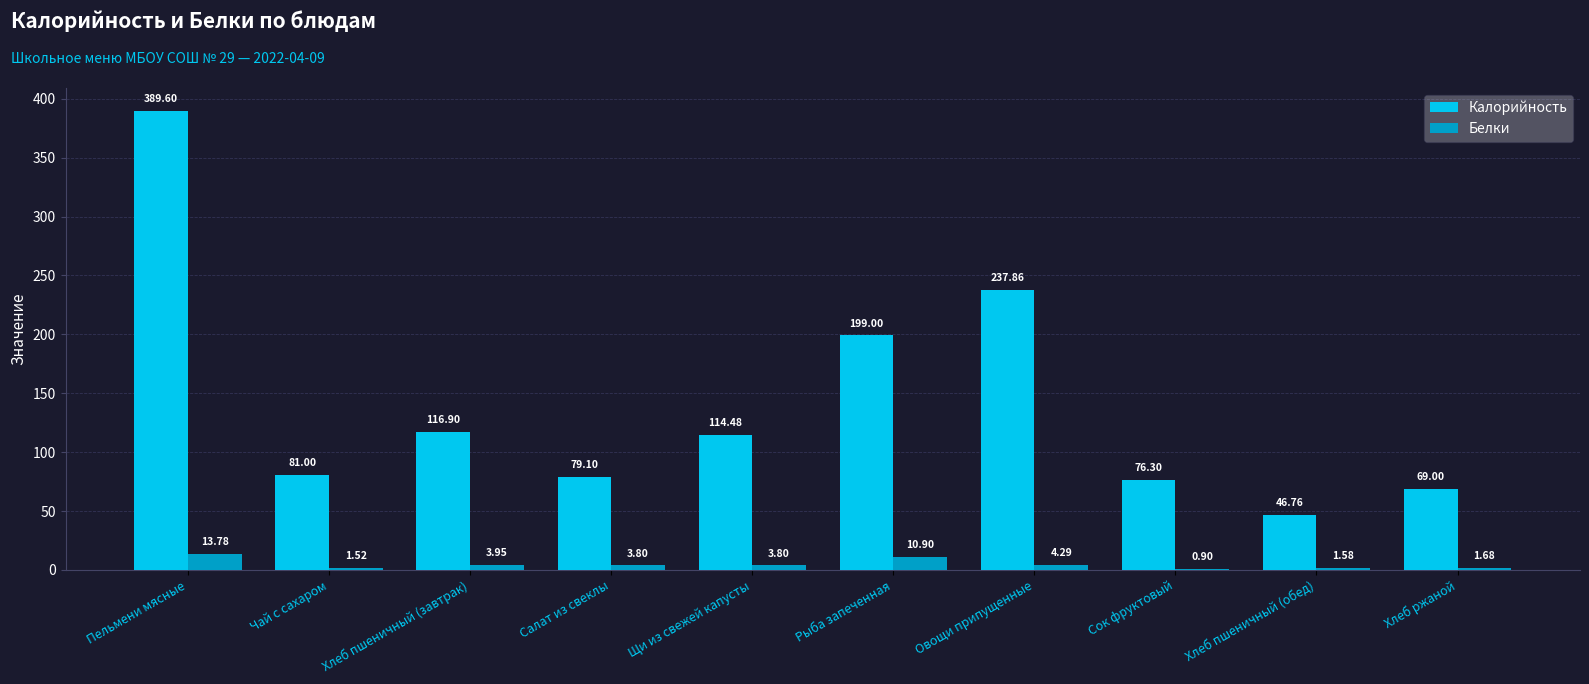

What is the sum of the Калорийность values at Рыба запеченная and Хлеб ржаной?

268.0